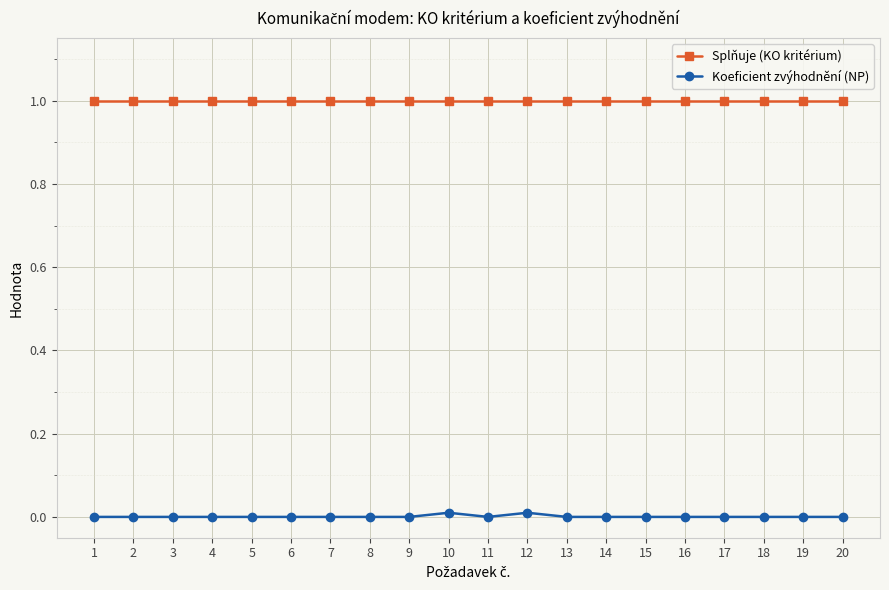

True or false: Koeficient zvýhodnění (NP) and Splňuje (KO kritérium) cross at least once.

False